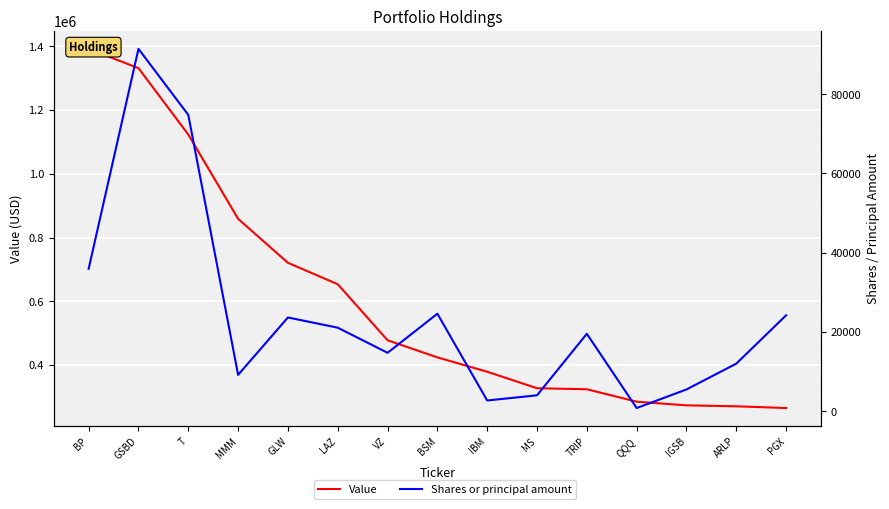

What is the difference between the maximum and second lowest values in the Shares or principal amount series?

88743